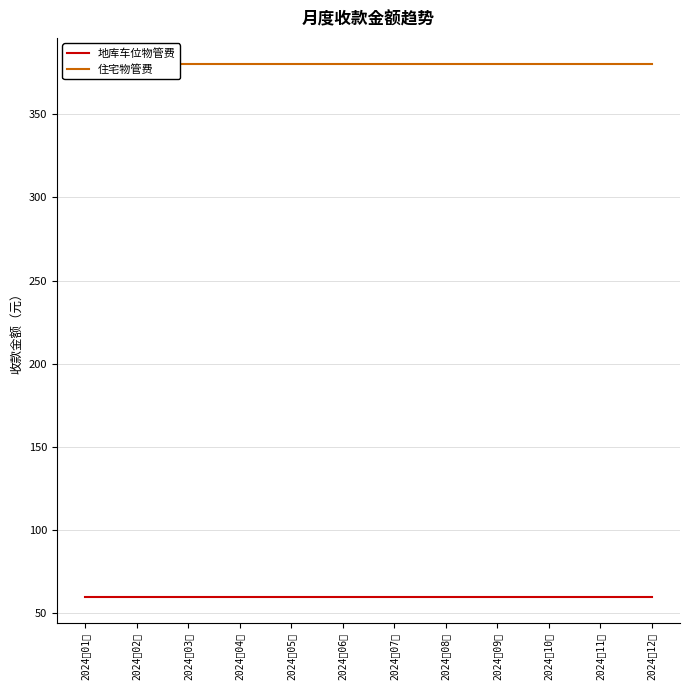

Reading left to right, transcribe all the data shown in this chart.

地库车位物管费: 2024年01月=60.0	2024年02月=60.0	2024年03月=60.0	2024年04月=60.0	2024年05月=60.0	2024年06月=60.0	2024年07月=60.0	2024年08月=60.0	2024年09月=60.0	2024年10月=60.0	2024年11月=60.0	2024年12月=60.0
住宅物管费: 2024年01月=379.9	2024年02月=379.9	2024年03月=379.9	2024年04月=379.9	2024年05月=379.9	2024年06月=379.9	2024年07月=379.9	2024年08月=379.9	2024年09月=379.9	2024年10月=379.9	2024年11月=379.9	2024年12月=379.9